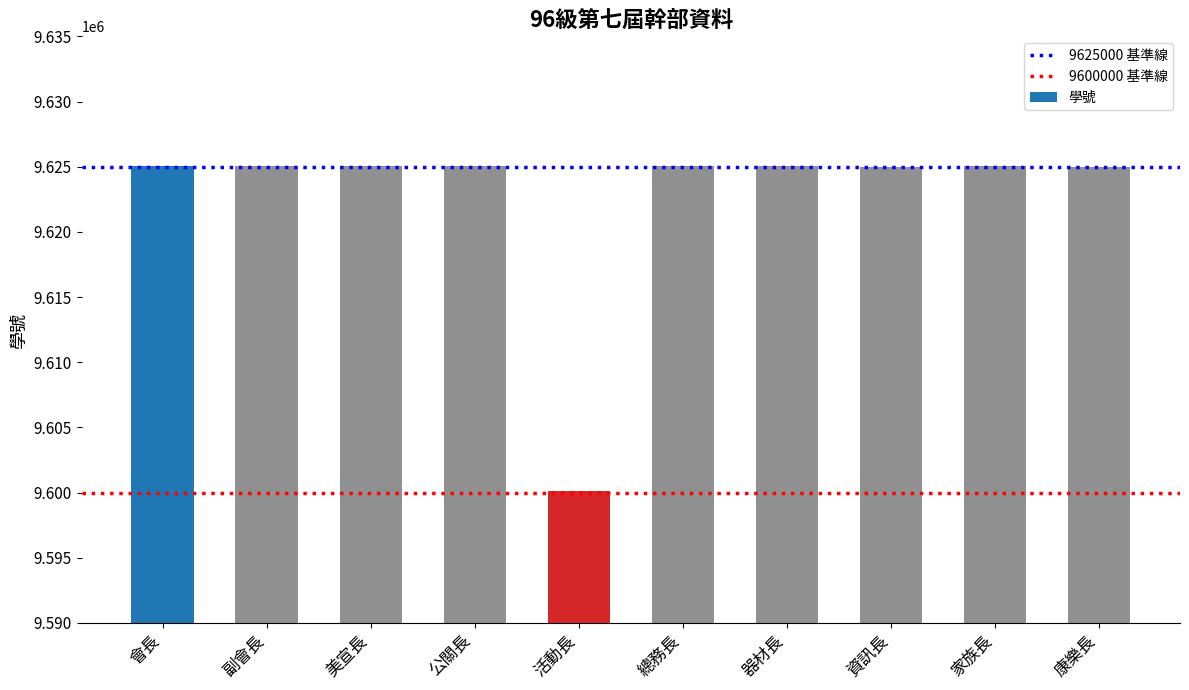

What is the label of the 7th bar from the right?

公關長